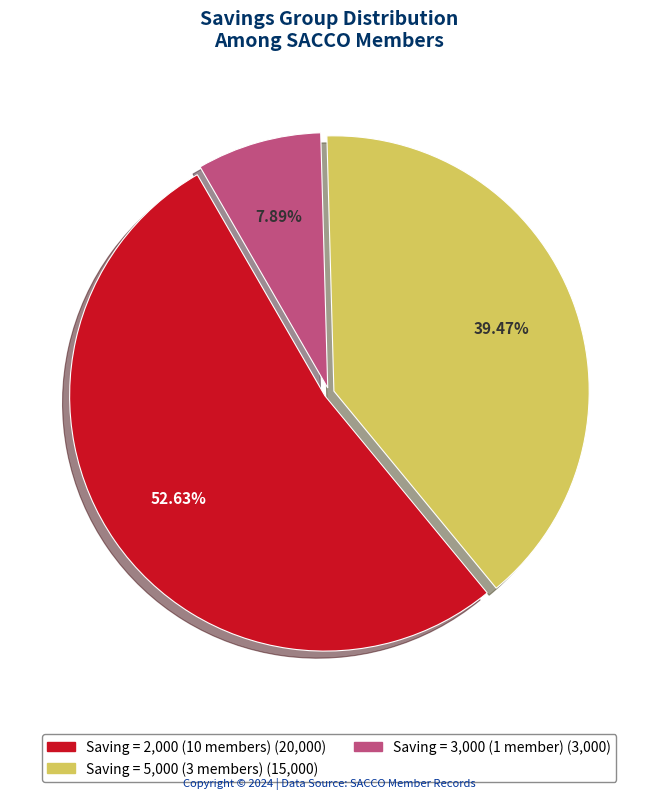

Is there any slice that represents more than half of the pie?

Yes